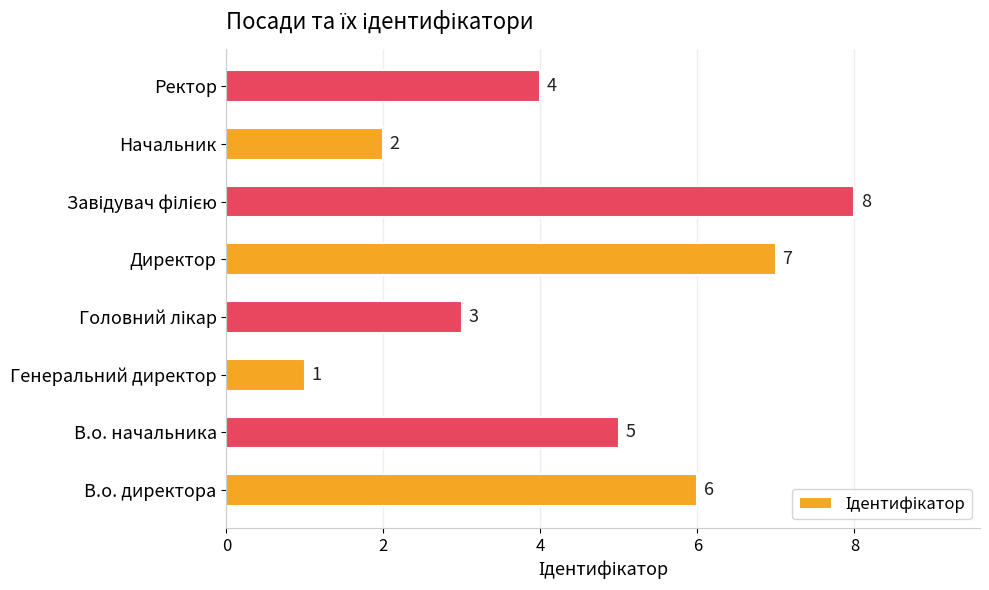

What is the smallest value displayed?

1